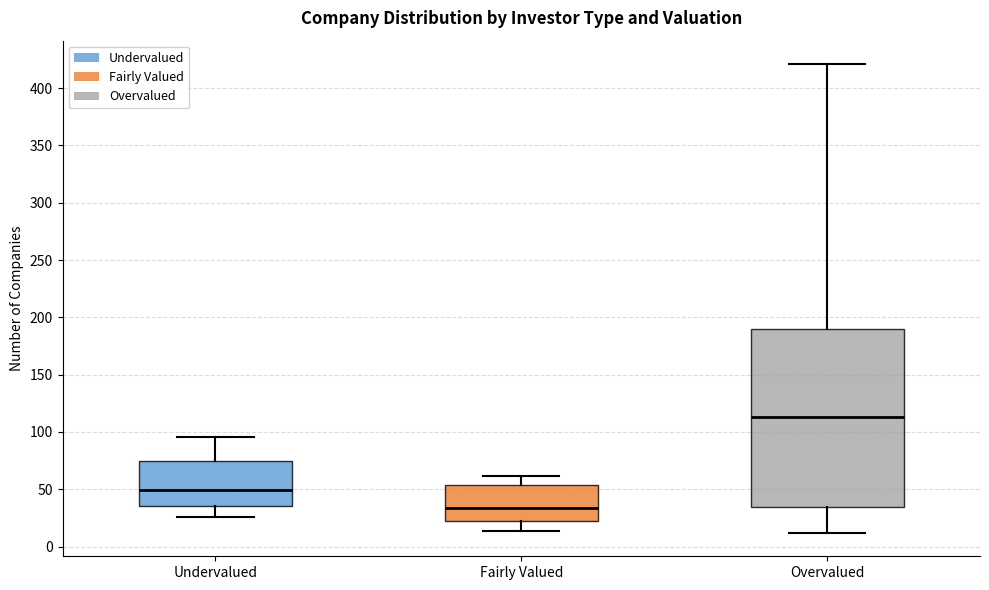

Where does the lower whisker of the box for Undervalued end on the y-axis? The values are not printed on the chart, so give them approximately, as read against the axis.

25